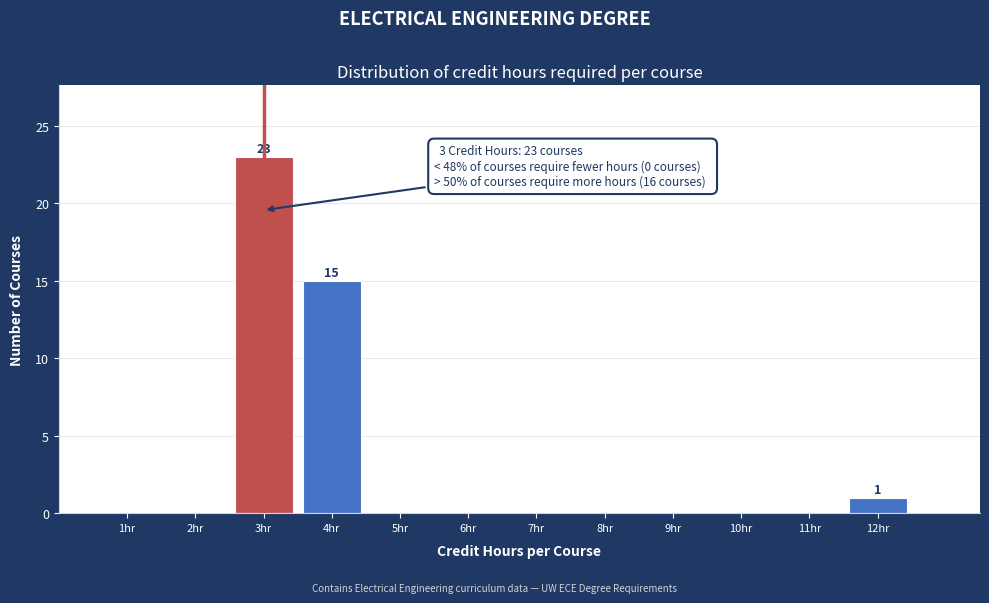

Over which range of the x-axis is the bar tallest?

2.5 to 3.5